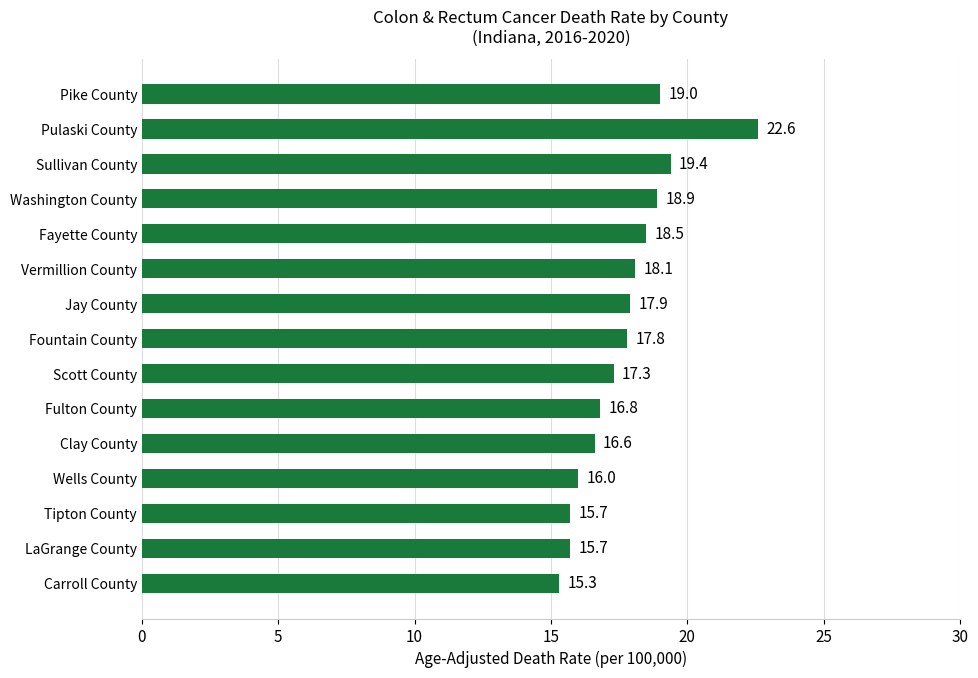

Which has a higher value, Fayette County or Pike County?

Pike County